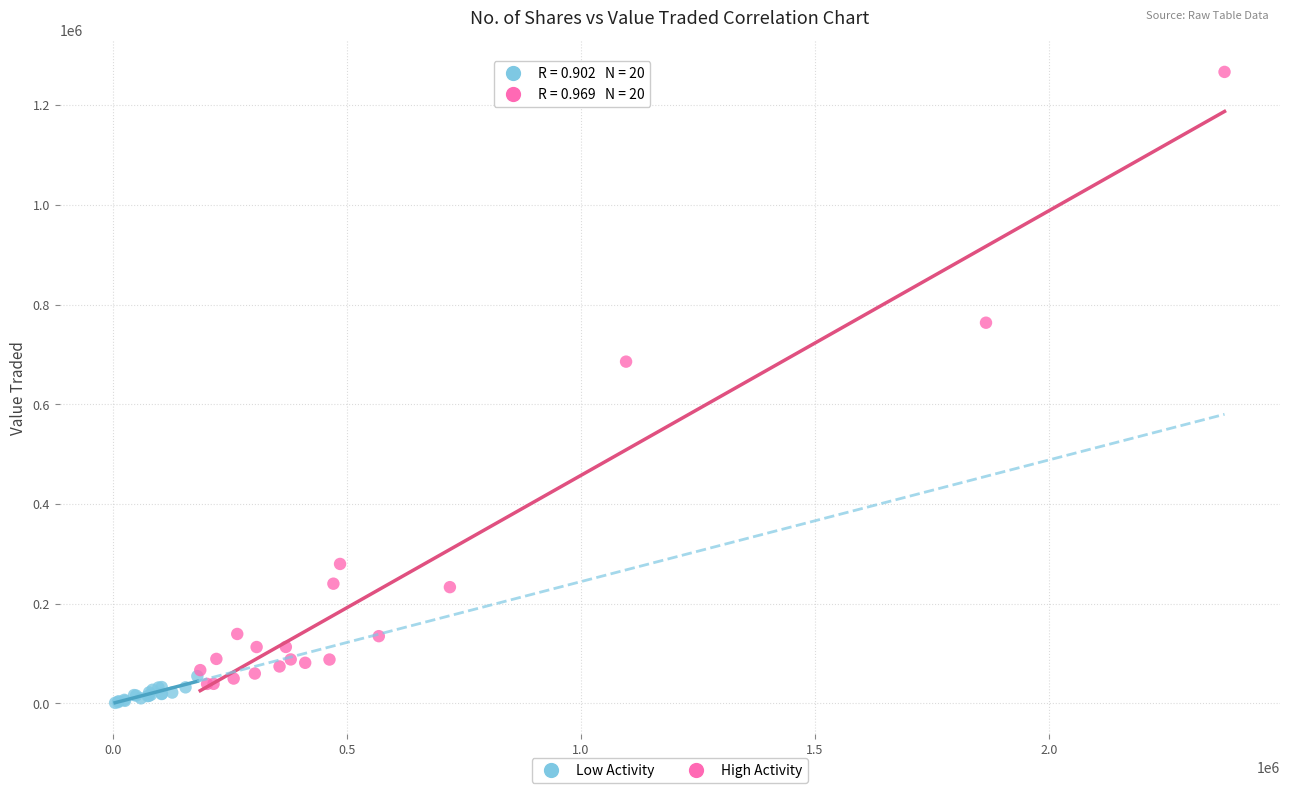

Which series reaches the maximum Y coordinate?

High Activity